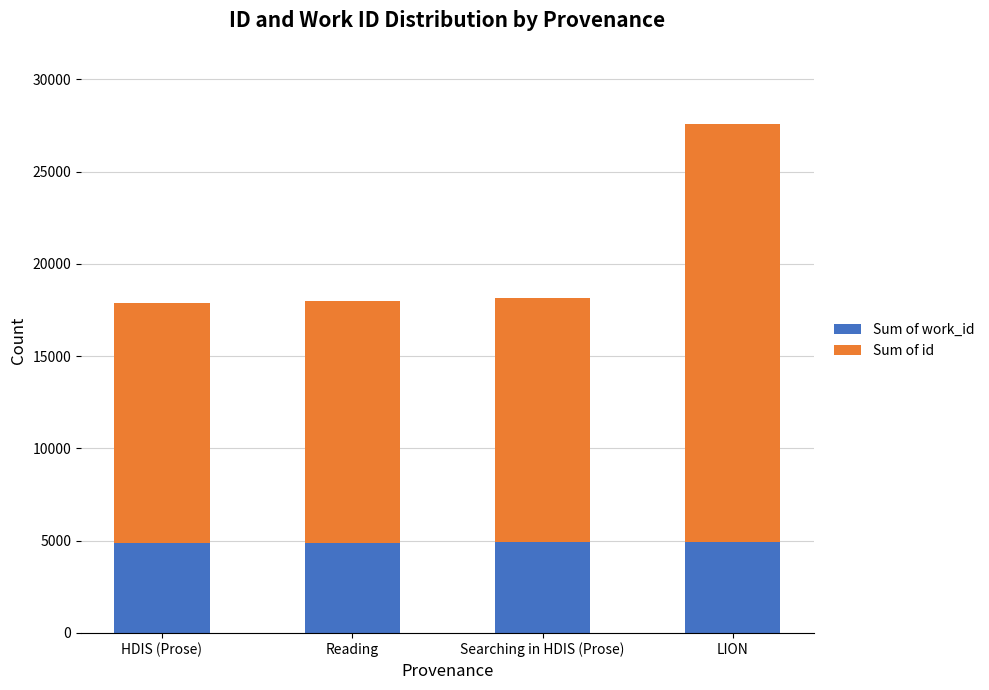

True or false: Sum of work_id has a value of 8485 at HDIS (Prose).

False